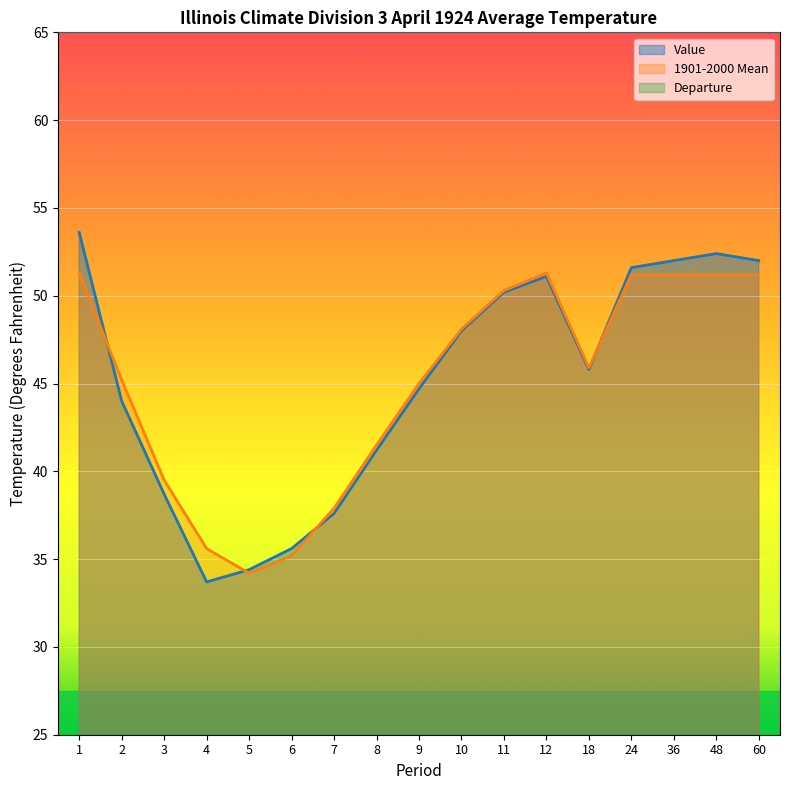

Is it true that Departure equals -0.0 at 10?

False